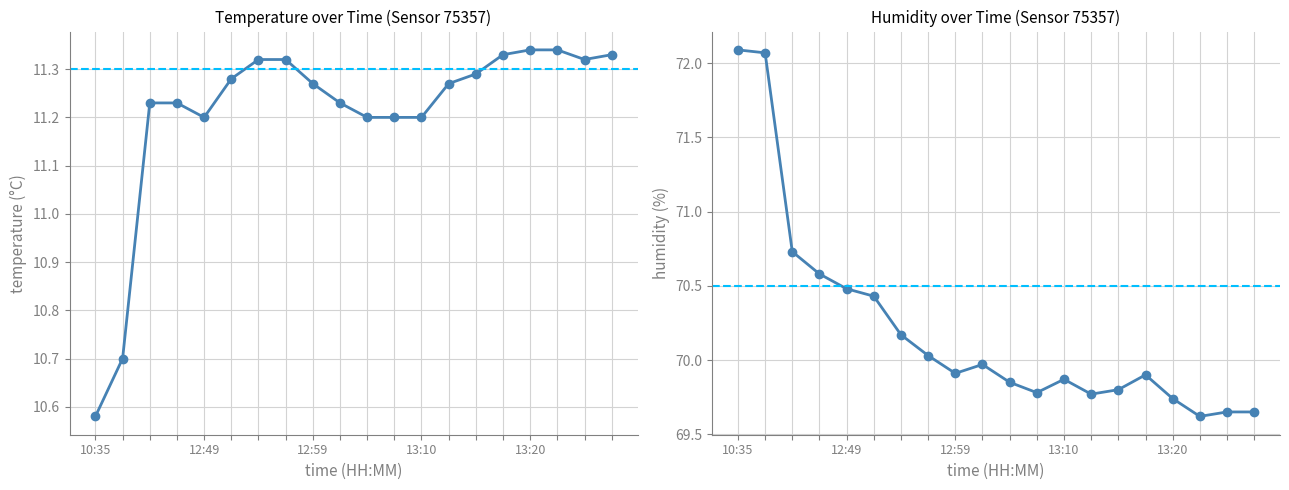

What is the average value of the humidity series?

70.2